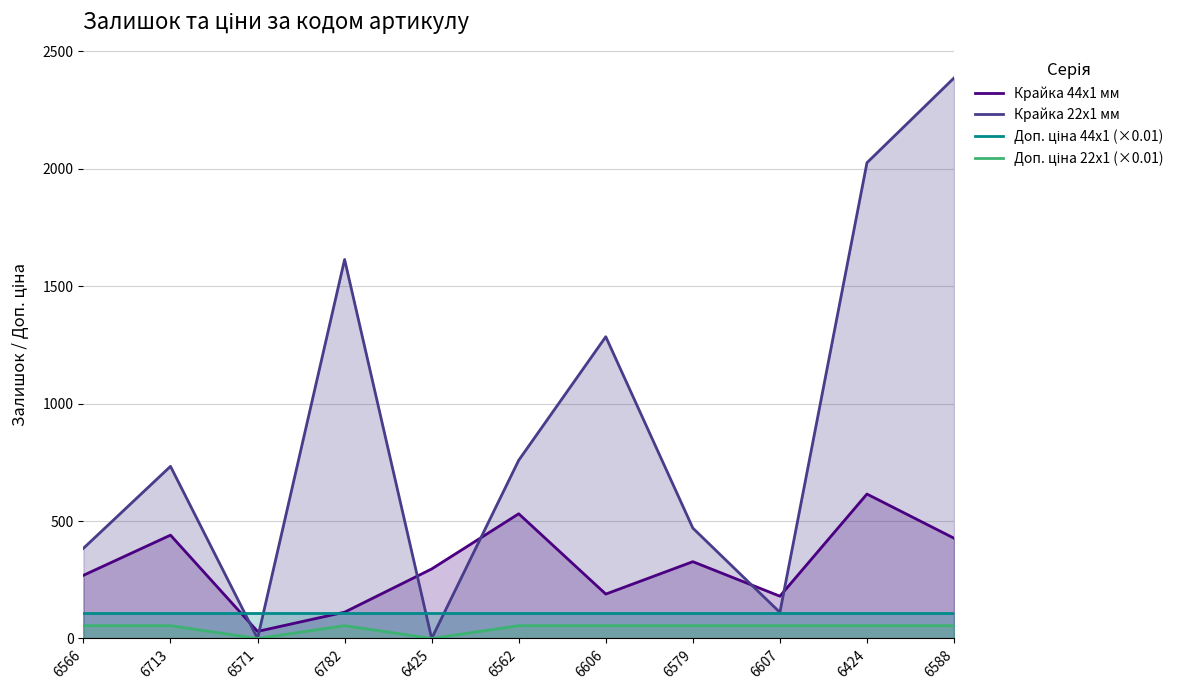

Which series has the widest spread of values?

Крайка 22x1 мм